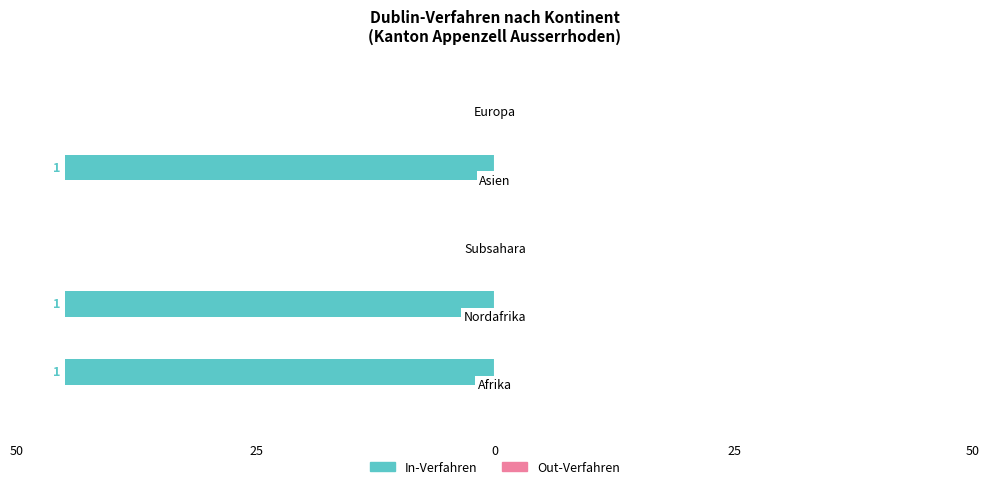

Rank the series by their average value, from lowest to highest.

Out-Verfahren, In-Verfahren